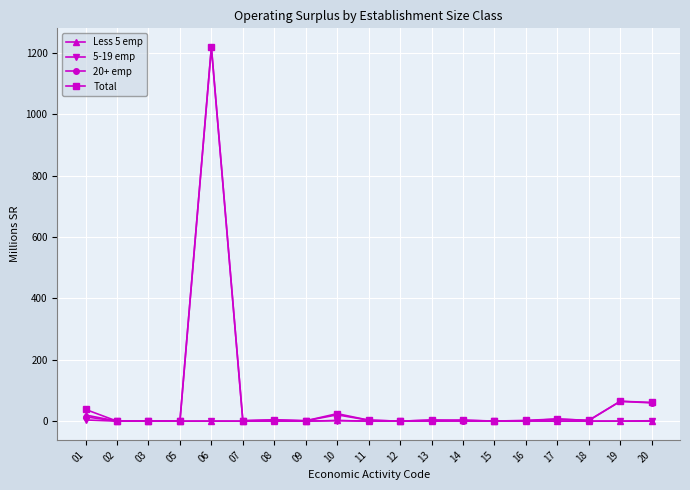

What is the value of the 20+ emp point at the 5th from the left?

1218.7